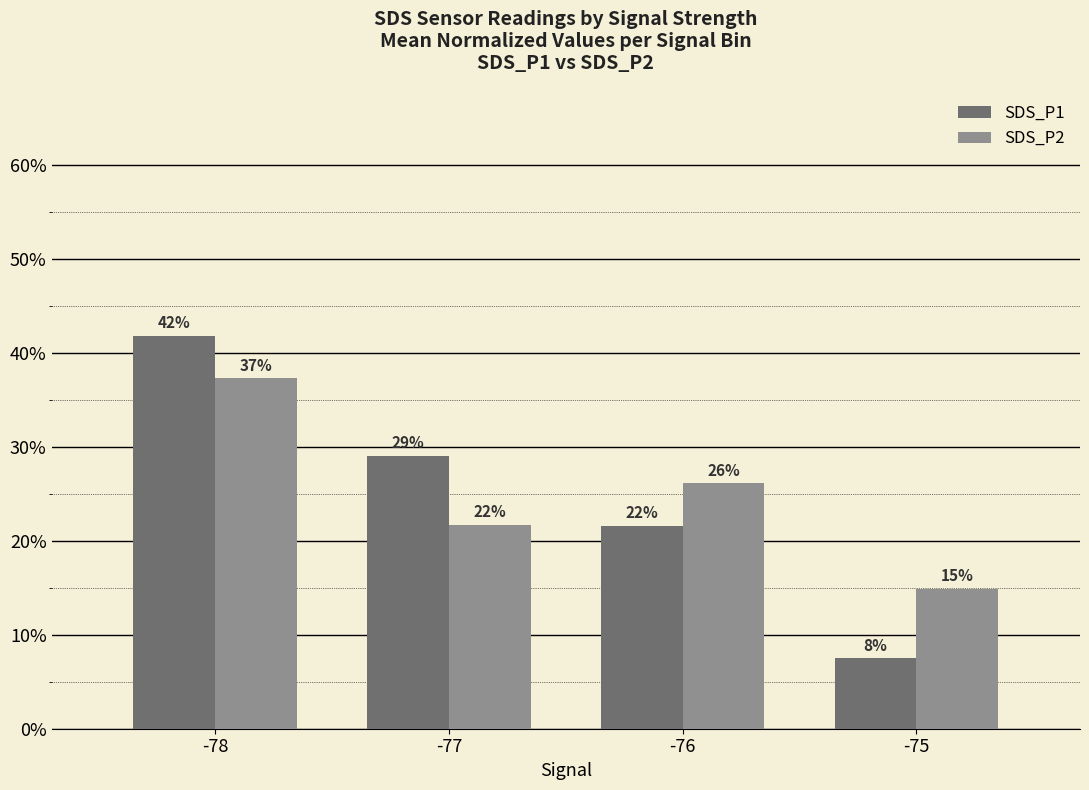

What is the maximum value shown in the chart?

0.4